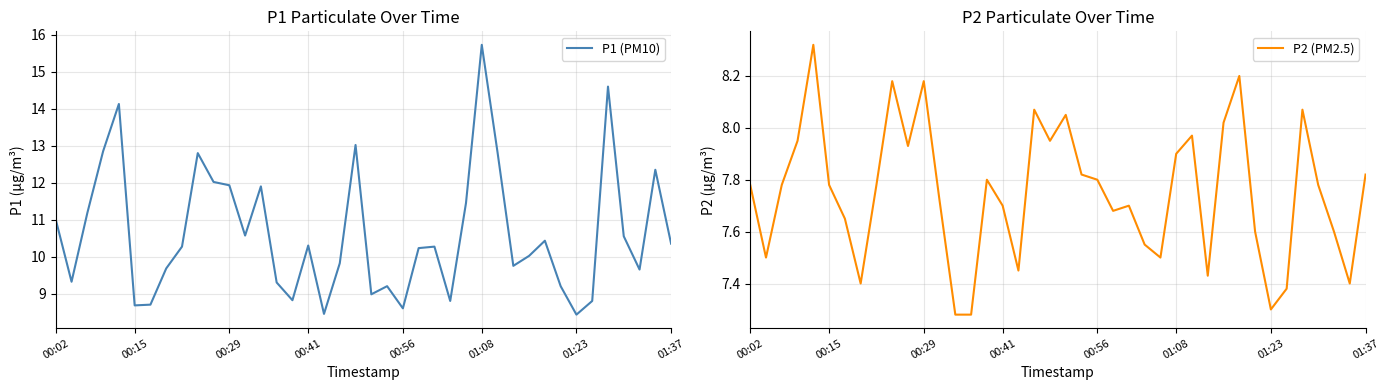

What is the average value of the P2 (PM2.5) series?

7.8